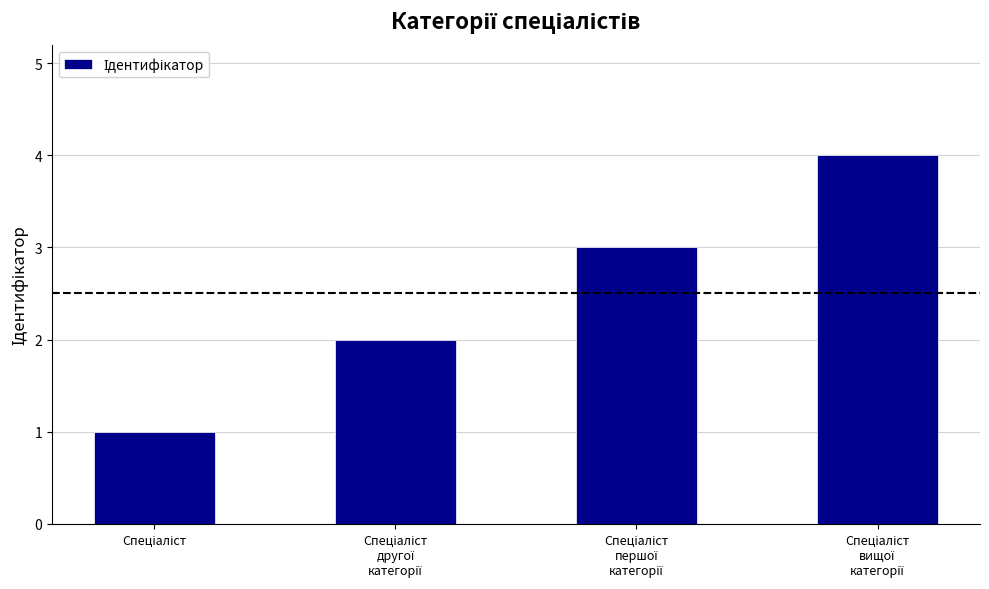

What is the difference between the maximum and minimum values?

3